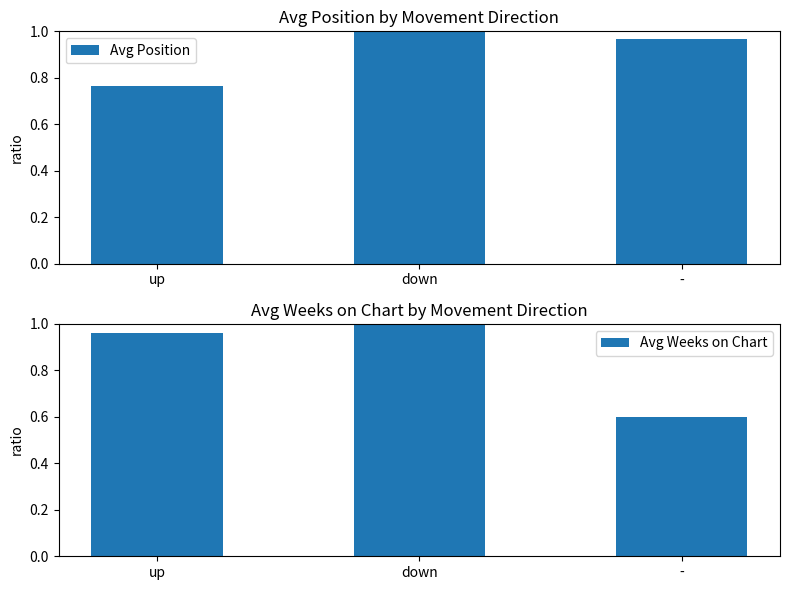

Which category has the lowest value in the Avg Weeks on Chart series?

-